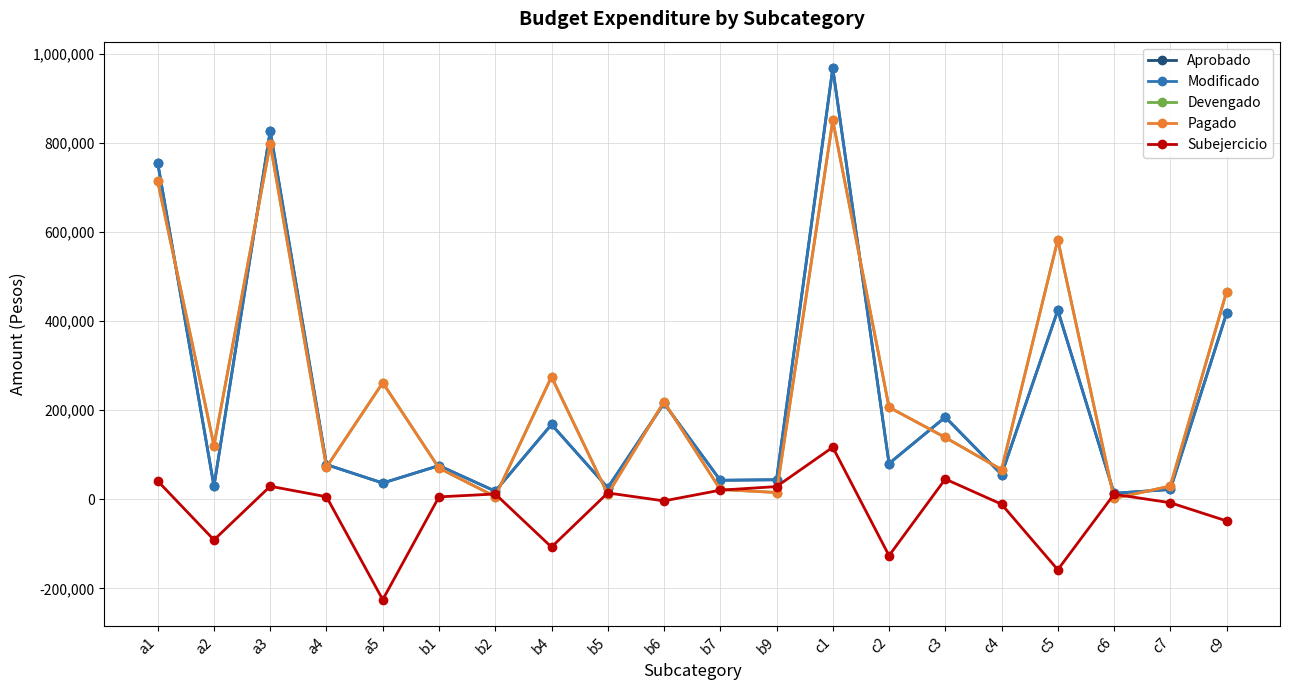

What is the sum of the Subejercicio values at b4 and b5?

-92627